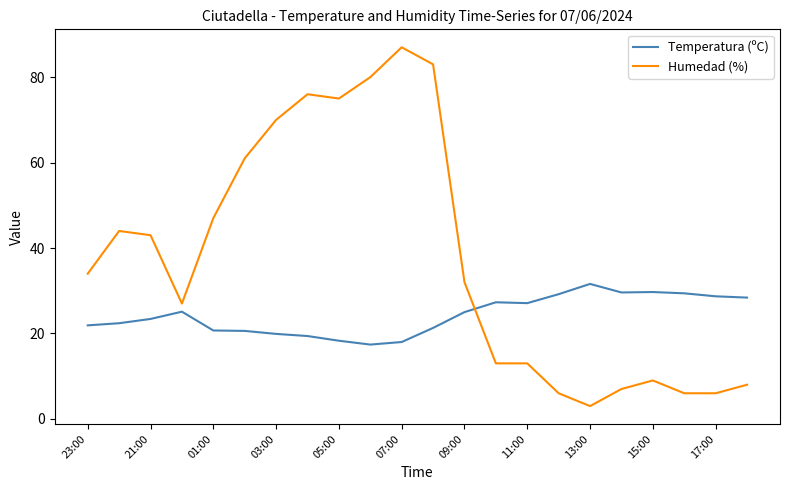

List the series in order of their overall mean, highest first.

Humedad (%), Temperatura (ºC)